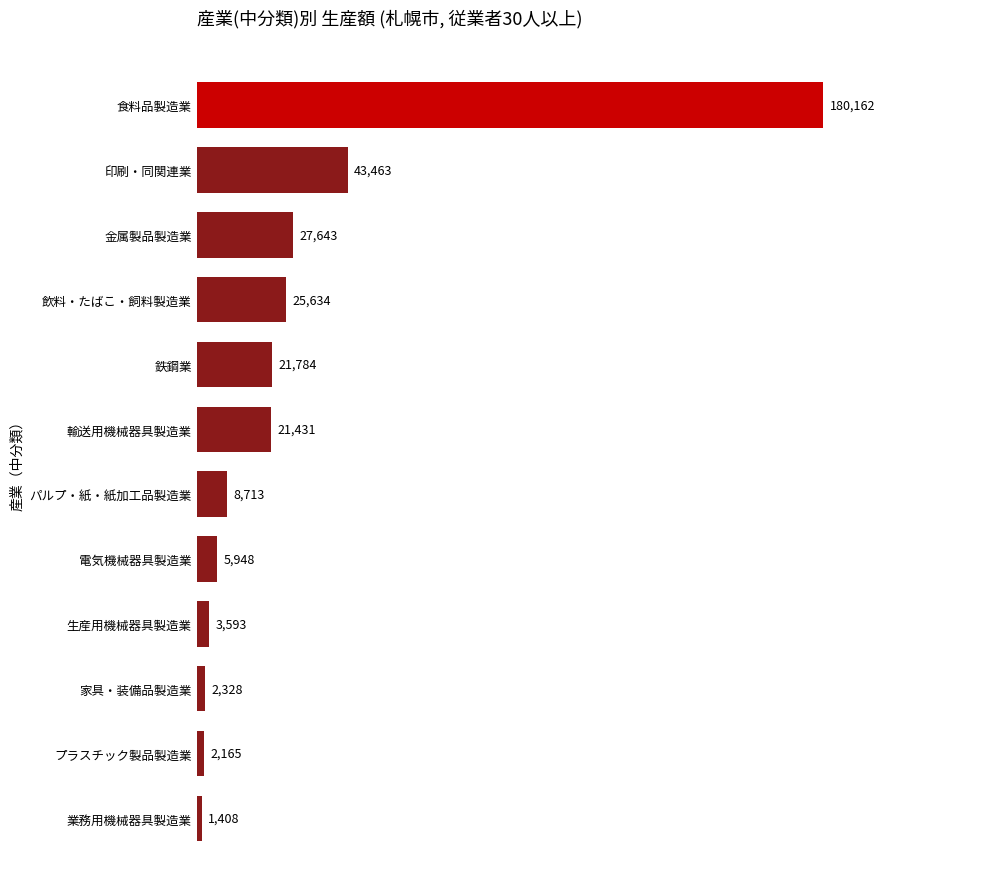

Reading top to bottom, extract all data points from this chart.

食料品製造業=180162	印刷・同関連業=43463	金属製品製造業=27643	飲料・たばこ・飼料製造業=25634	鉄鋼業=21784	輸送用機械器具製造業=21431	パルプ・紙・紙加工品製造業=8713	電気機械器具製造業=5948	生産用機械器具製造業=3593	家具・装備品製造業=2328	プラスチック製品製造業=2165	業務用機械器具製造業=1408